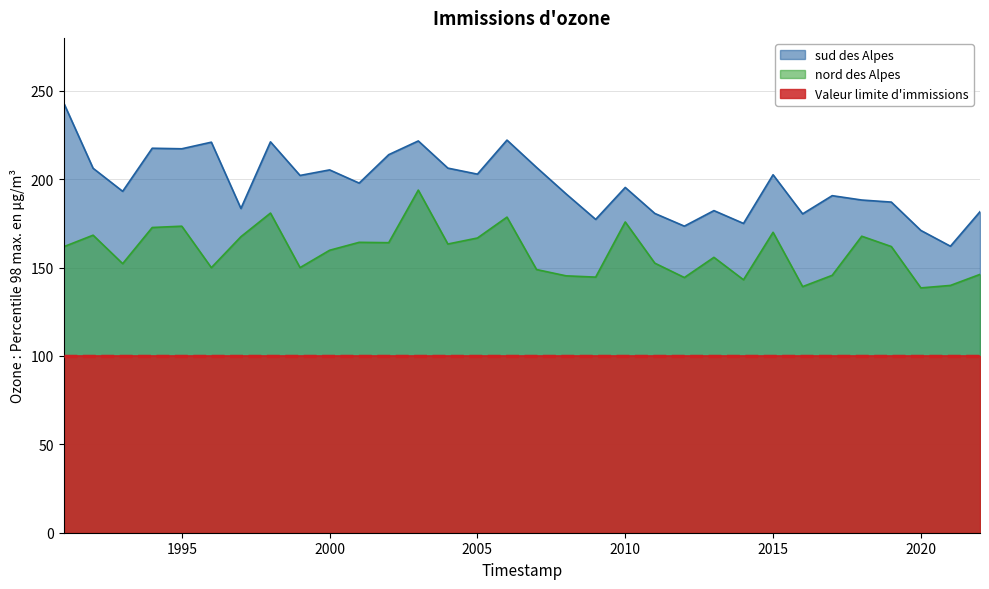

Is the value of nord des Alpes at 2003 greater than the value of sud des Alpes at 1998?

No